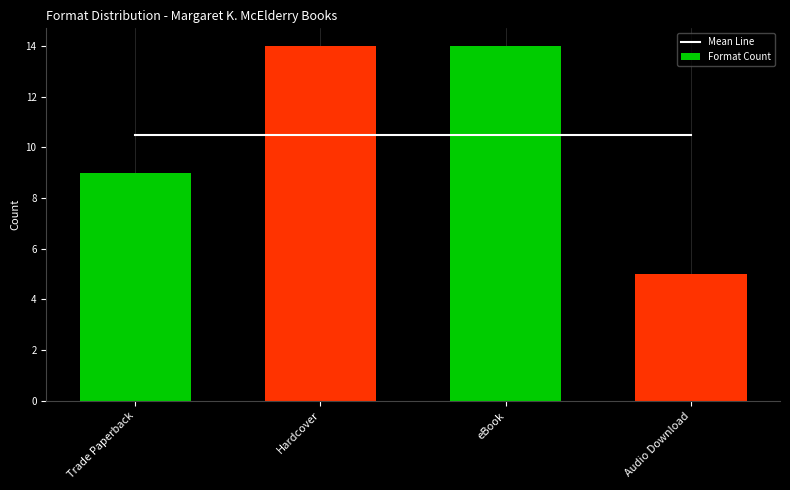

What are all the series names shown in the legend?

Mean Line, Format Count